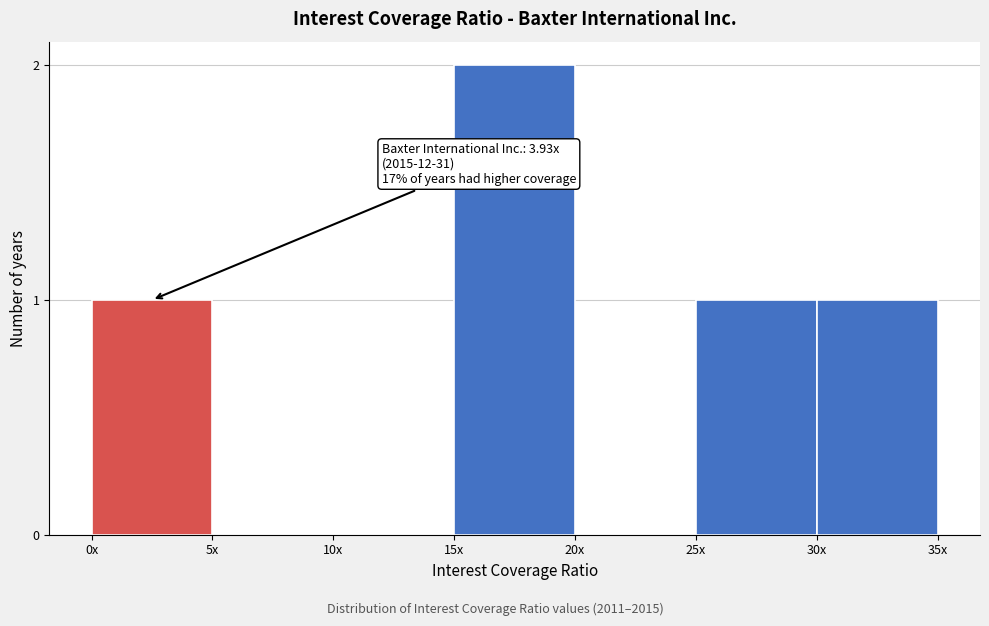

Reading left to right, transcribe all the data shown in this chart.

0x=1	5x=0	10x=0	15x=2	20x=0	25x=1	30x=1